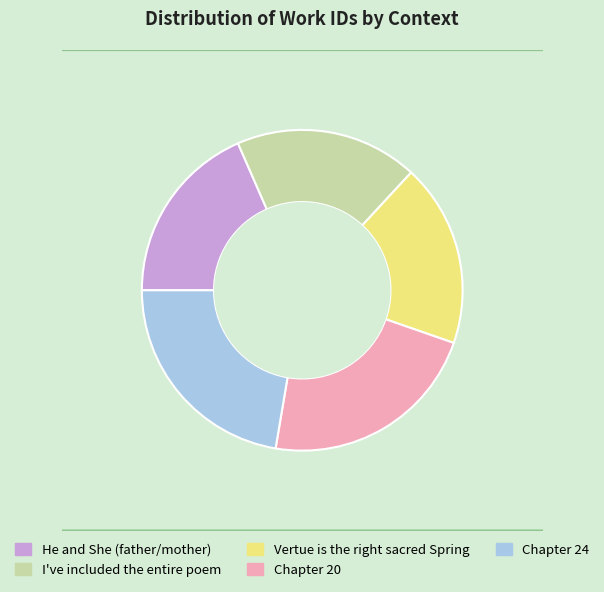

Is there a majority slice in this chart?

No